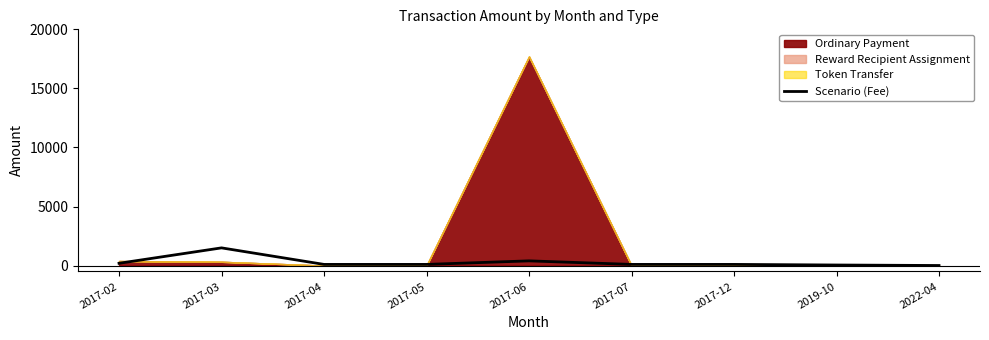

Between 2022-04 and 2017-04, which is larger?

2017-04